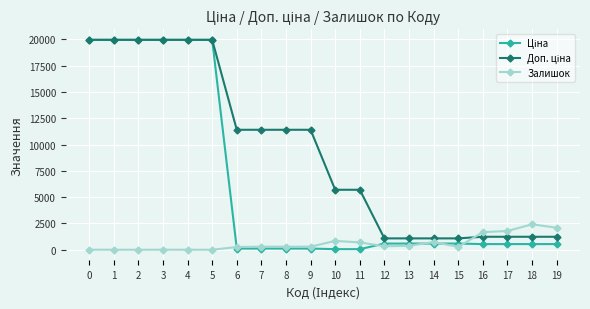

How many lines are shown in the chart?

3